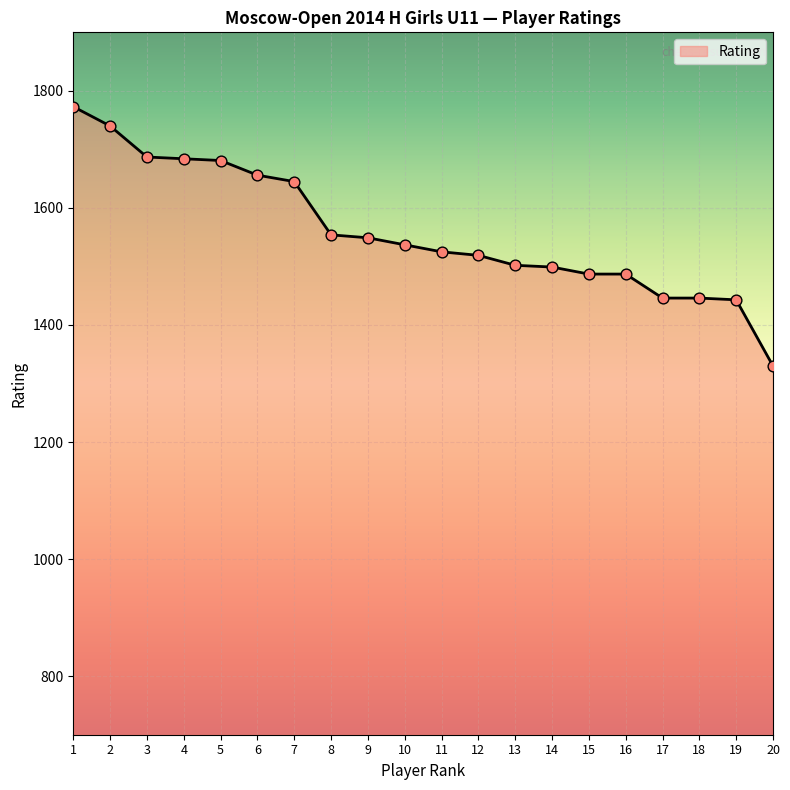

Approximately how many times larger is the value at 6 compared to 15?

1.1